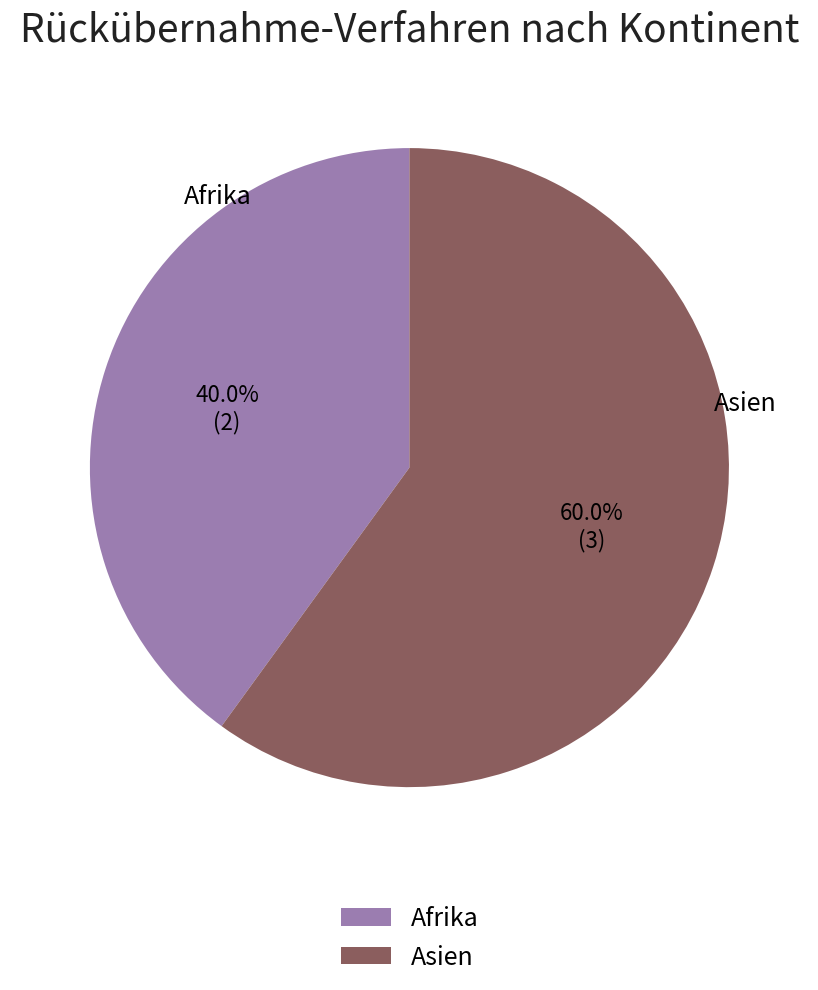

The Asien slice represents 52% of the pie. True or false?

False